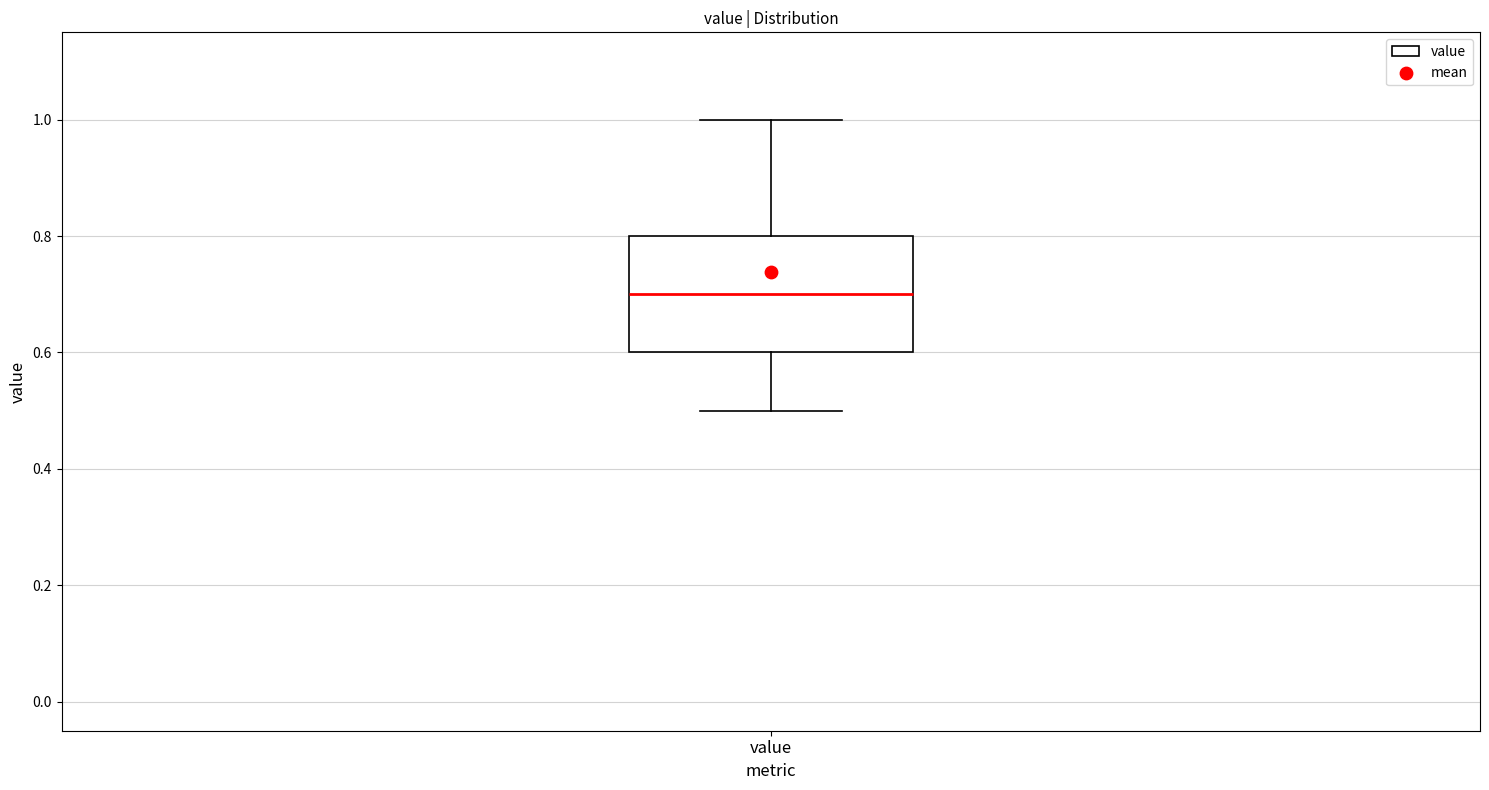

Where is the lower edge of the box for value on the y-axis? The values are not printed on the chart, so give them approximately, as read against the axis.

0.6